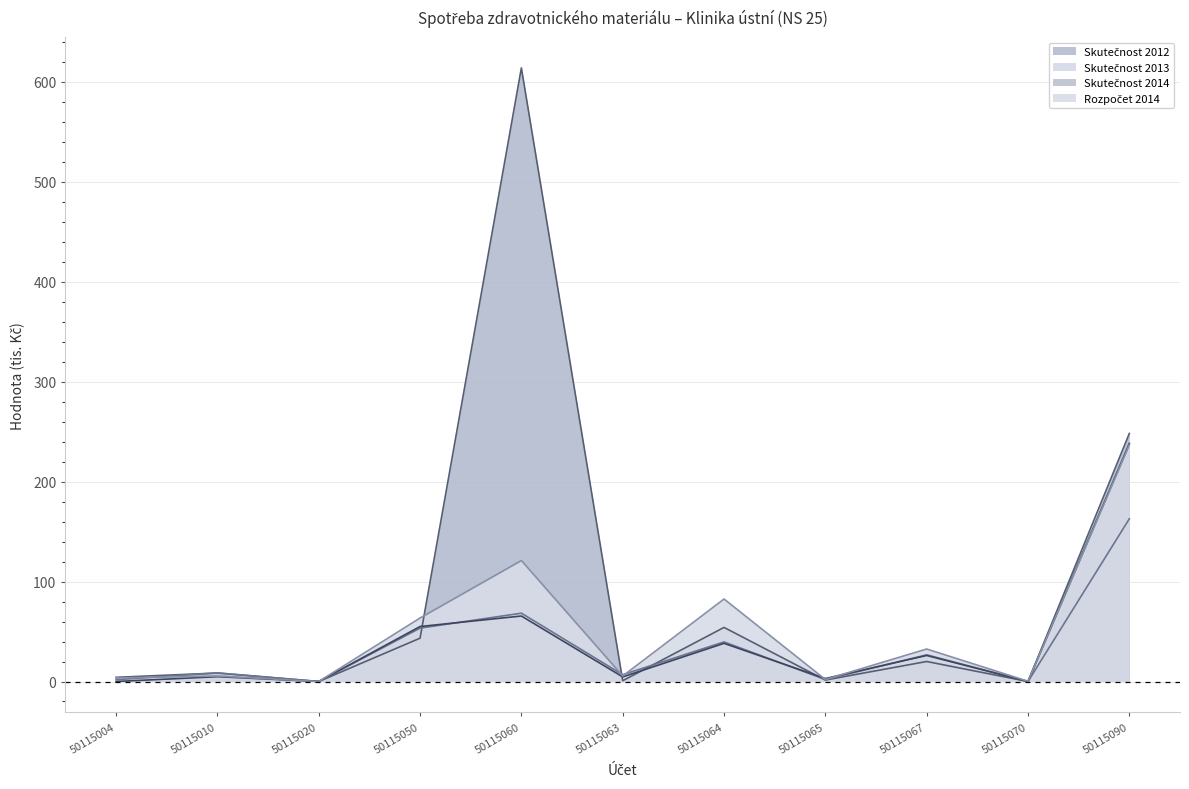

Reading left to right, what are all the values shown in this chart?

Skutečnost 2012: 50115004=4.2	50115010=8.5	50115020=0.0	50115050=43.3	50115060=613.8	50115063=0.8	50115064=54.1	50115065=1.5	50115067=20.0	50115070=0.0	50115090=248.1
Skutečnost 2013: 50115004=1.8	50115010=8.6	50115020=0.0	50115050=53.4	50115060=68.3	50115063=6.8	50115064=39.6	50115065=2.0	50115067=26.7	50115070=0.0	50115090=162.7
Skutečnost 2014: 50115004=0.0	50115010=4.8	50115020=0.0	50115050=55.0	50115060=65.5	50115063=4.6	50115064=38.2	50115065=2.9	50115067=26.0	50115070=0.0	50115090=238.1
Rozpočet 2014: 50115004=3.5	50115010=5.5	50115020=0.0	50115050=63.5	50115060=121.0	50115063=5.5	50115064=82.5	50115065=2.0	50115067=32.5	50115070=0.2	50115090=236.8